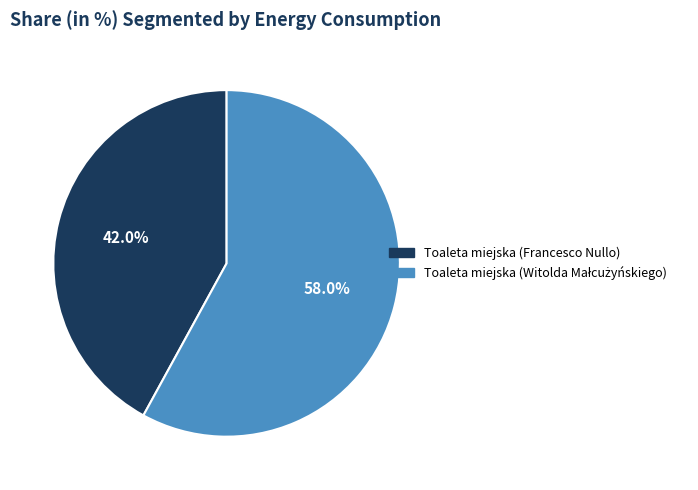

Count the number of slices in the pie.

2